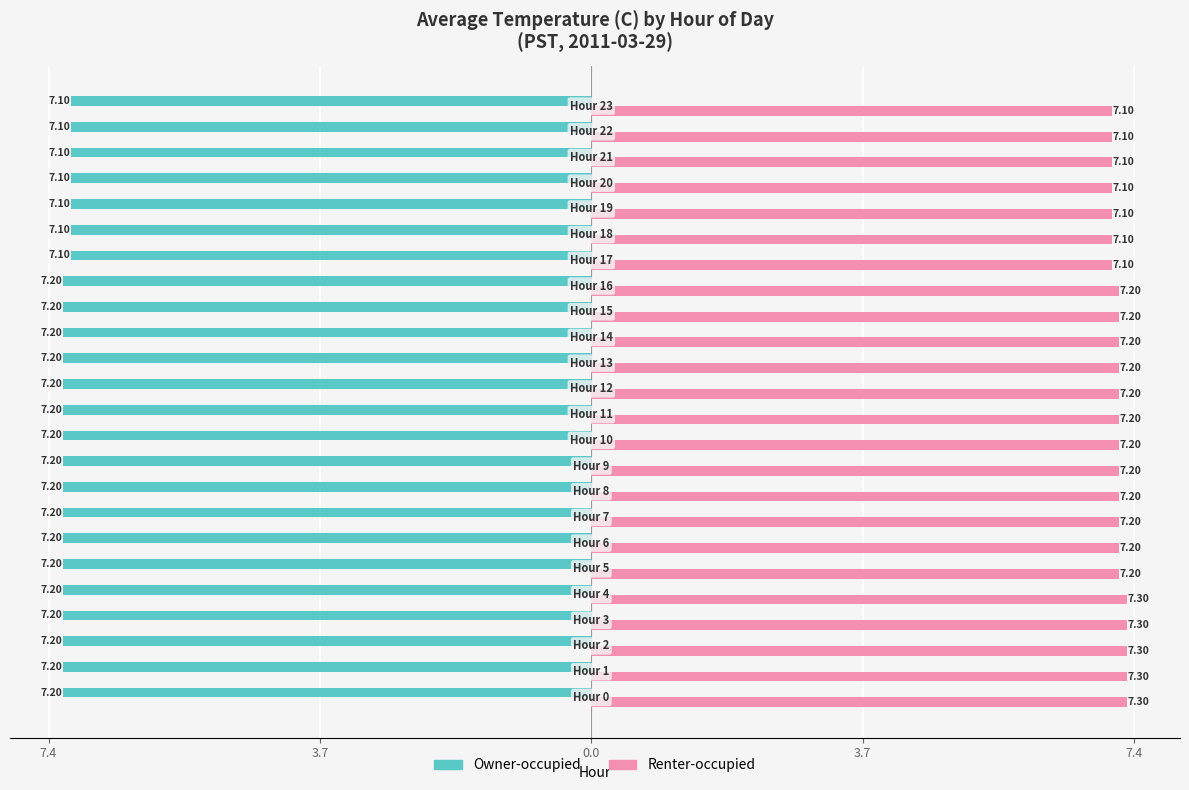

What are all the series names shown in the legend?

Owner-occupied, Renter-occupied